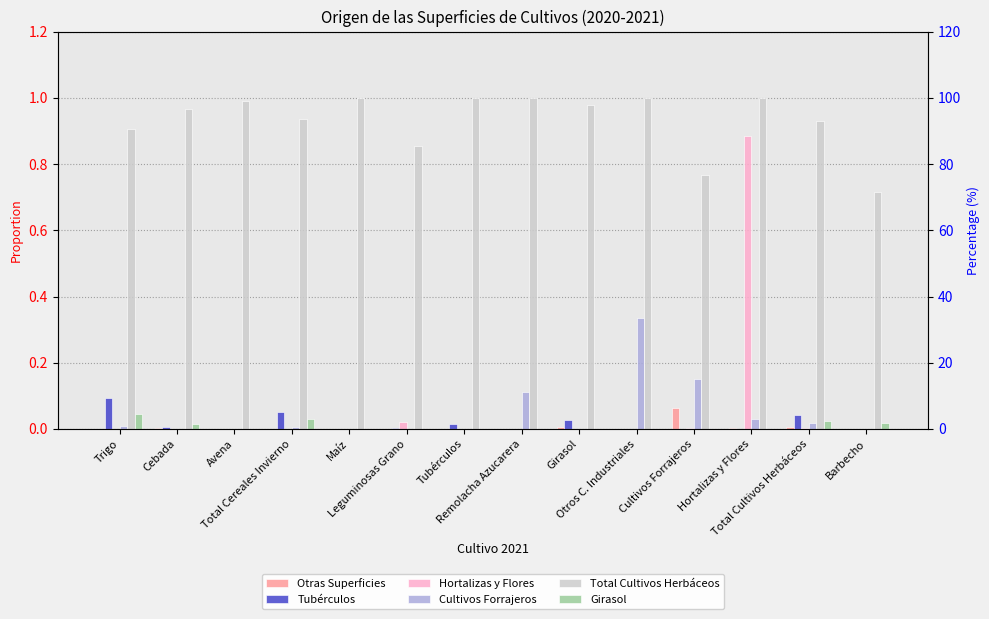

What are all the series names shown in the legend?

Otras Superficies, Tubérculos, Hortalizas y Flores, Cultivos Forrajeros, Total Cultivos Herbáceos, Girasol